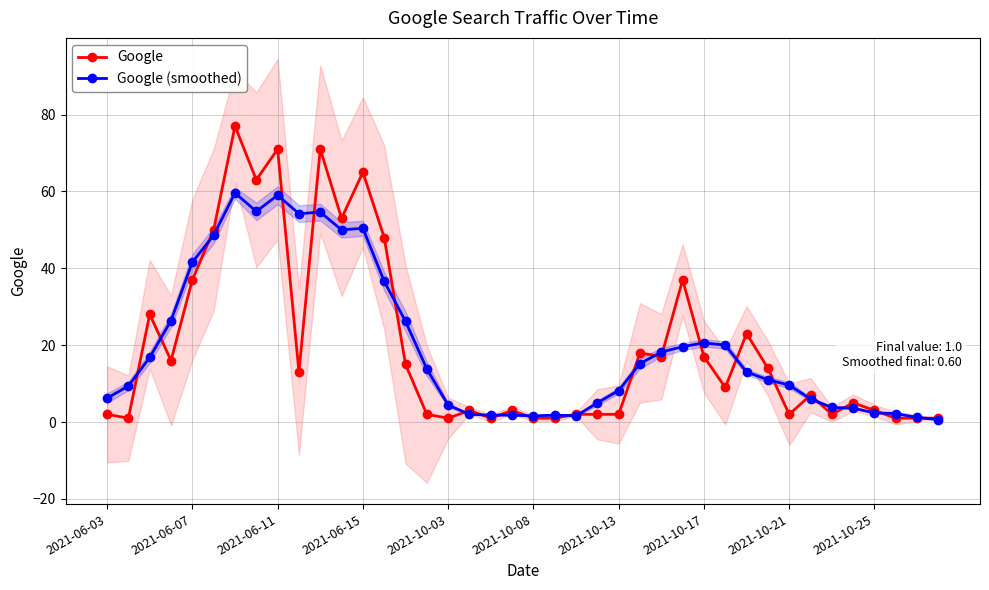

Reading left to right, what are all the values shown in this chart?

Google: 2.0	1.0	28.0	16.0	37.0	50.0	77.0	63.0	71.0	13.0	71.0	53.0	65.0	48.0	15.0	2.0	1.0	3.0	1.0	3.0	1.0	1.0	2.0	2.0	2.0	18.0	17.0	37.0	17.0	9.0	23.0	14.0	2.0	7.0	2.0	5.0	3.0	1.0	1.0	1.0
Google (smoothed): 6.2	9.4	16.8	26.4	41.6	48.6	59.6	54.8	59.0	54.2	54.6	50.0	50.4	36.6	26.2	13.8	4.4	2.0	1.8	1.8	1.6	1.8	1.6	5.0	8.2	15.2	18.2	19.6	20.6	20.0	13.0	11.0	9.6	6.0	3.8	3.6	2.4	2.2	1.2	0.6